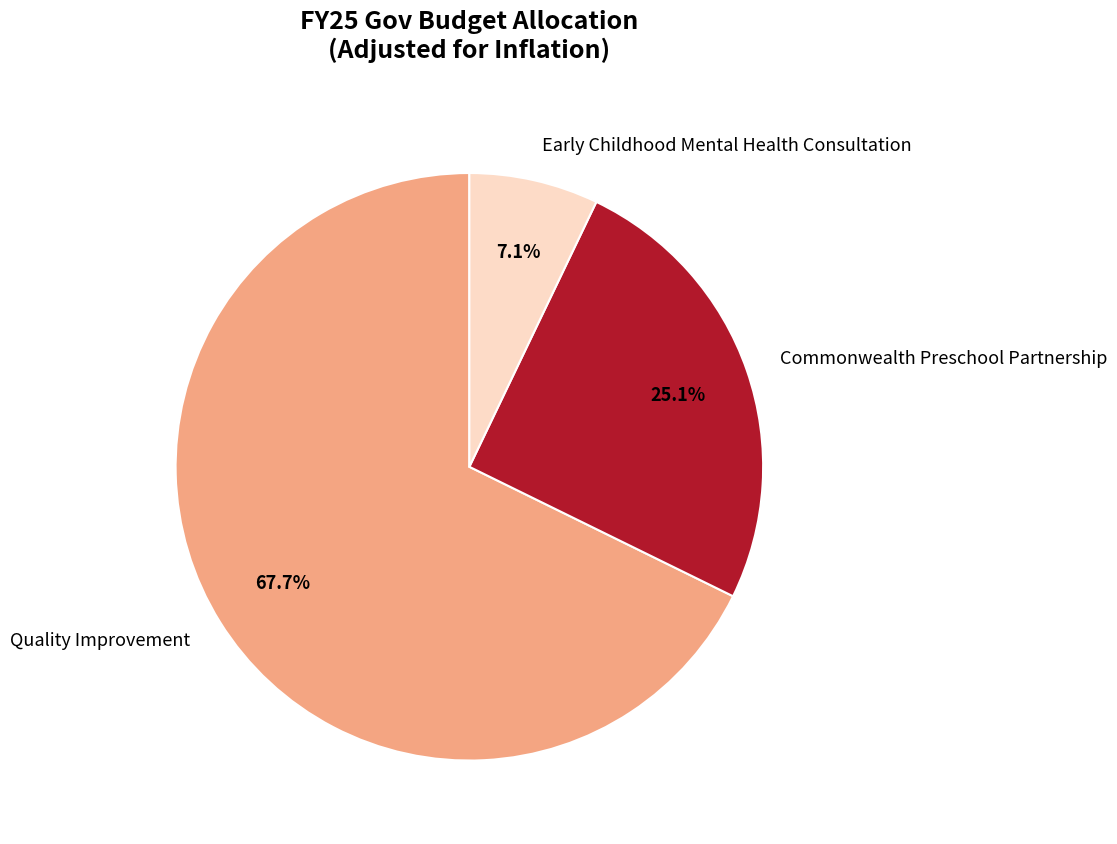

Between Commonwealth Preschool Partnership and Early Childhood Mental Health Consultation, which is larger?

Commonwealth Preschool Partnership